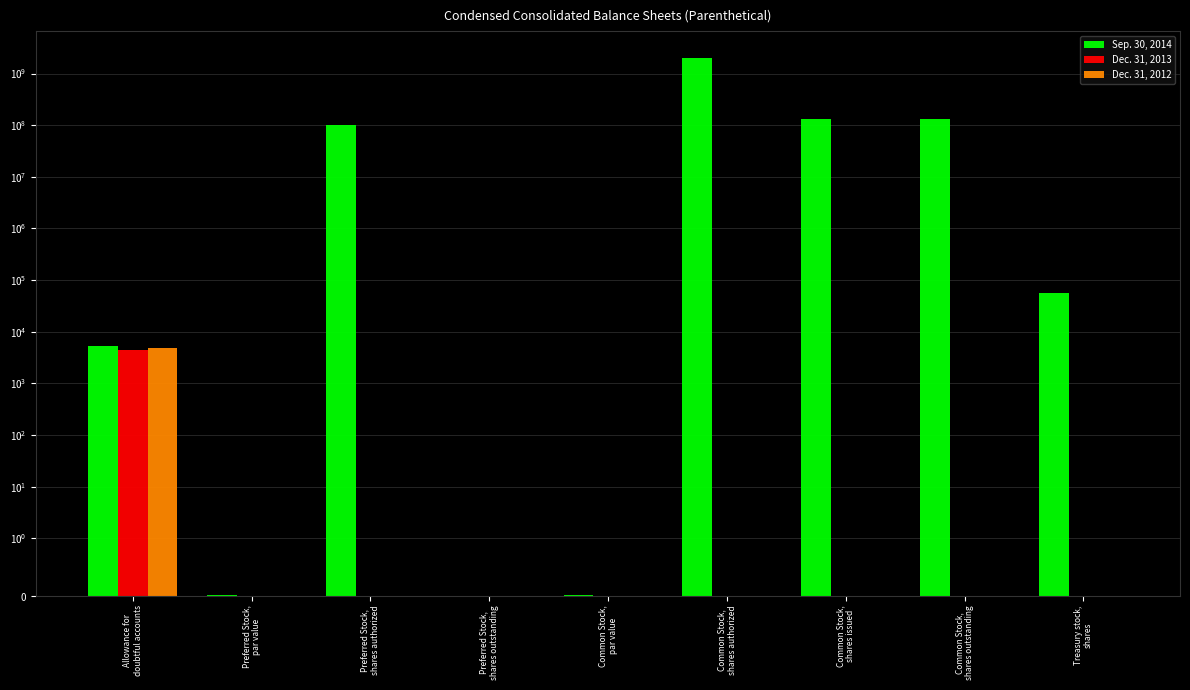

What is the sum of the Sep. 30, 2014 values at Common Stock,
shares outstanding and Common Stock,
shares authorized?

2130722563.0